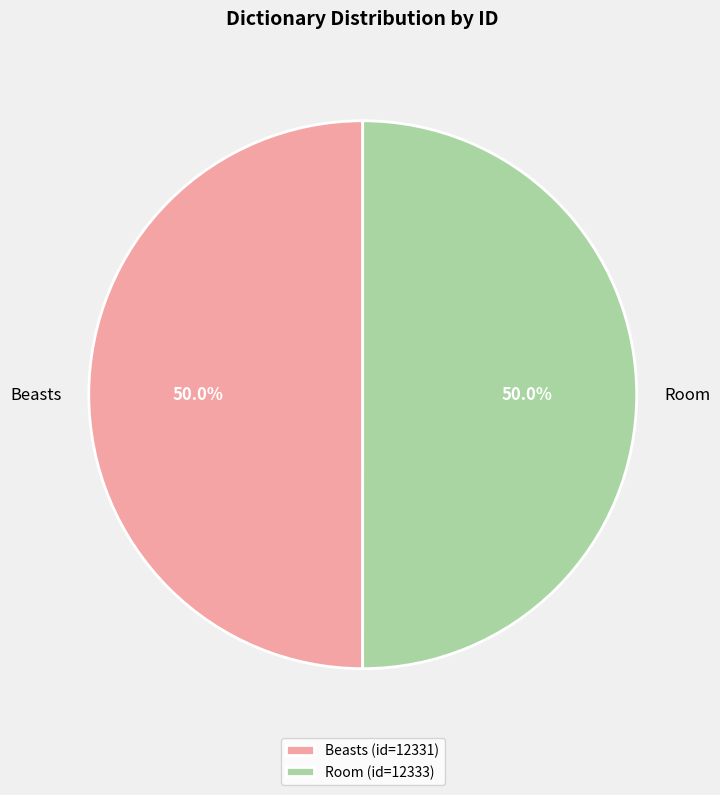

Do Beasts and Room together represent more than half of the pie?

Yes